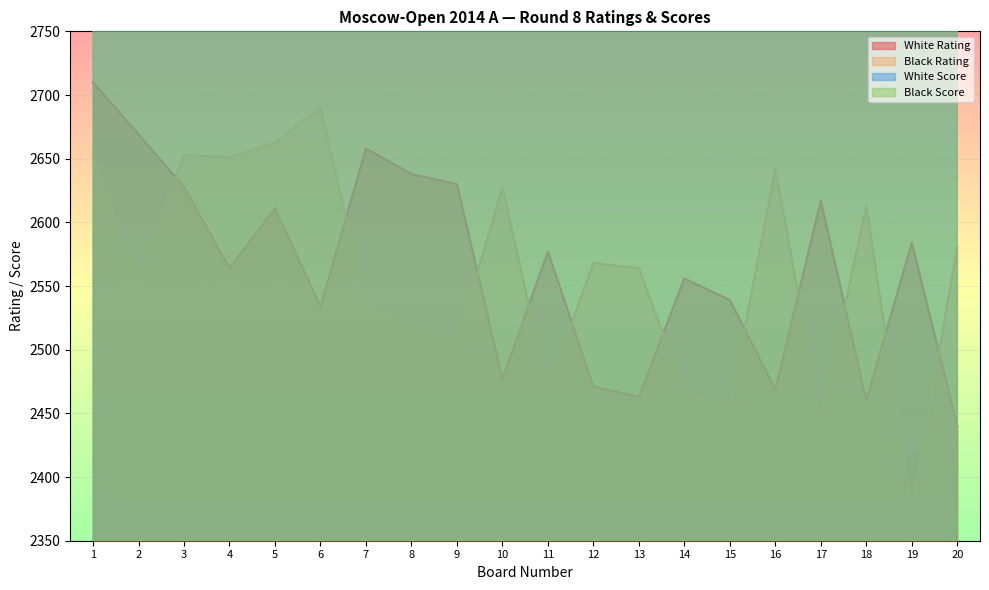

The Black Score series shows 7565 at 12. True or false?

False